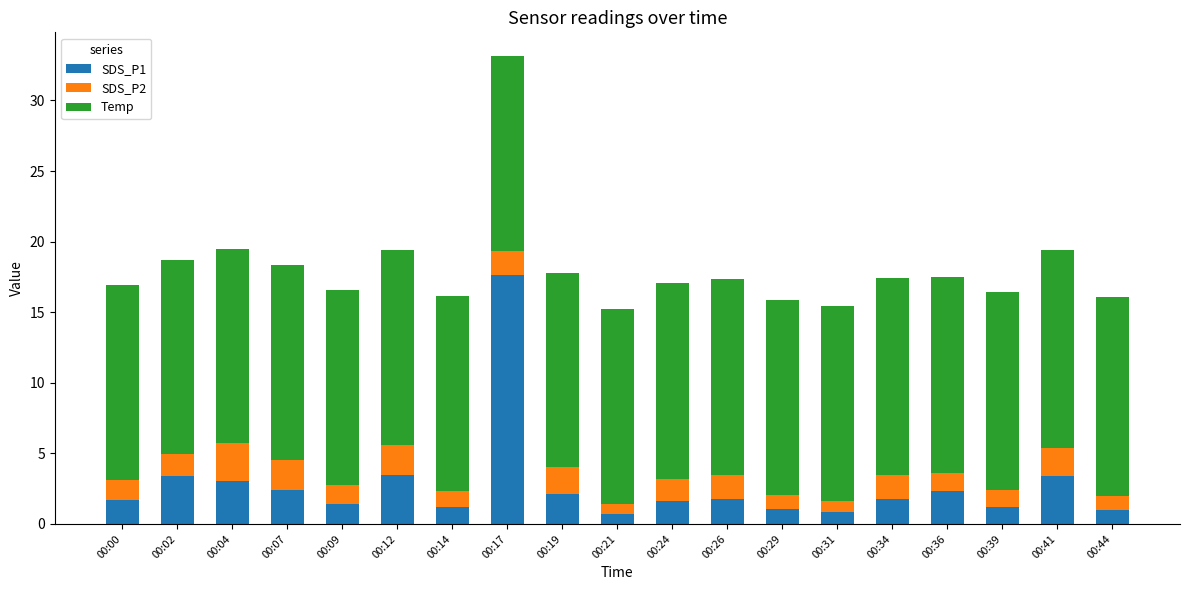

What is the difference between the maximum and minimum values in the SDS_P1 series?

17.0